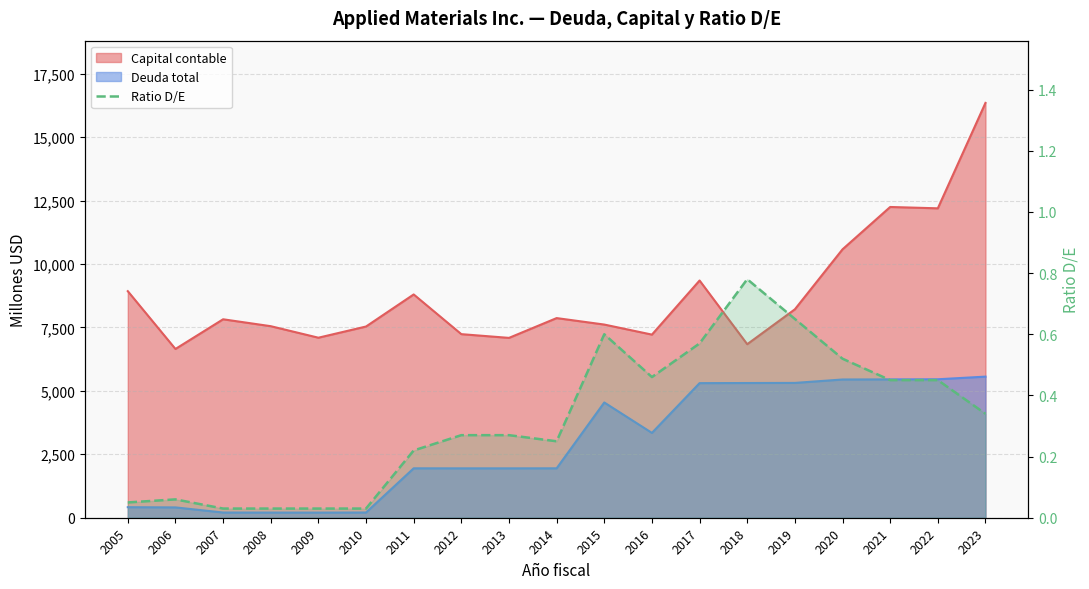

The chart shows a value of 0.1 at 2014. True or false?

False